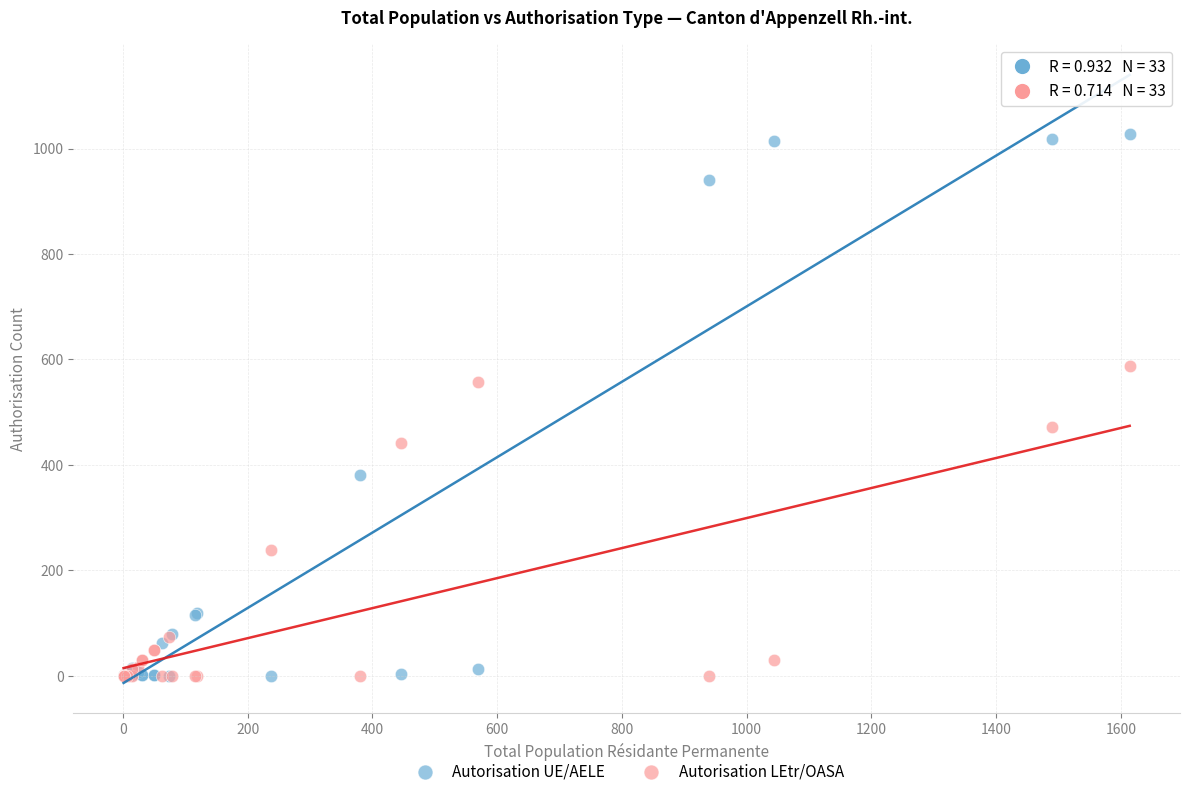

Which series reaches the maximum Y coordinate?

Autorisation UE/AELE